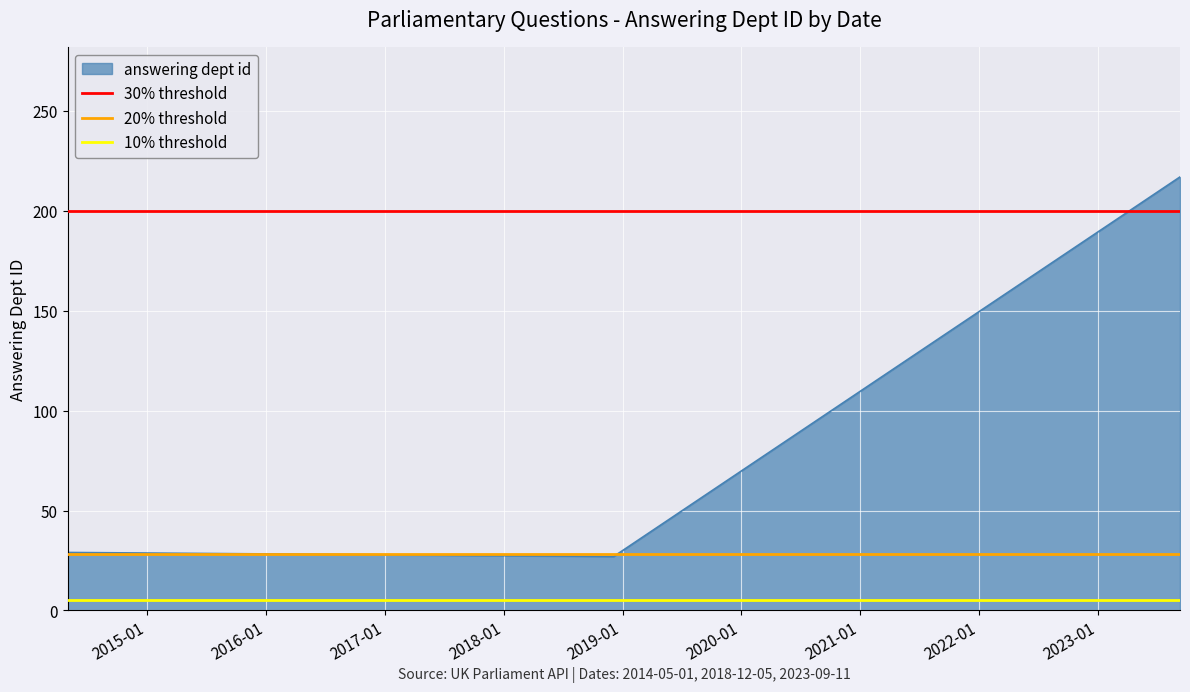

What is the lowest value of the answering dept id series?

27